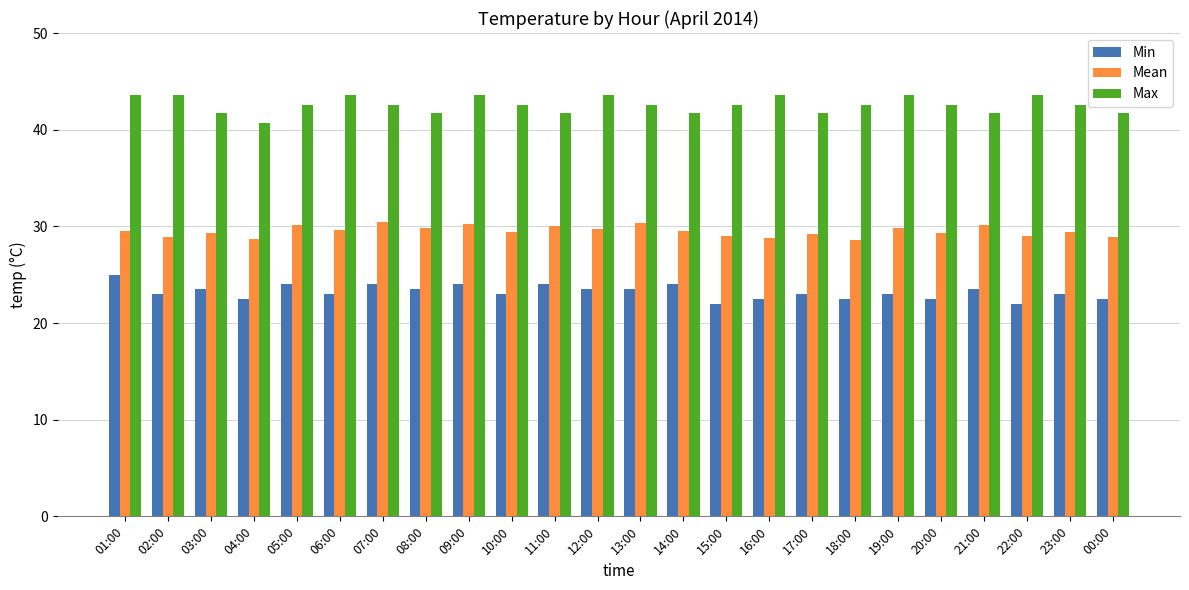

Count the Max values in the range 41 to 43.

15